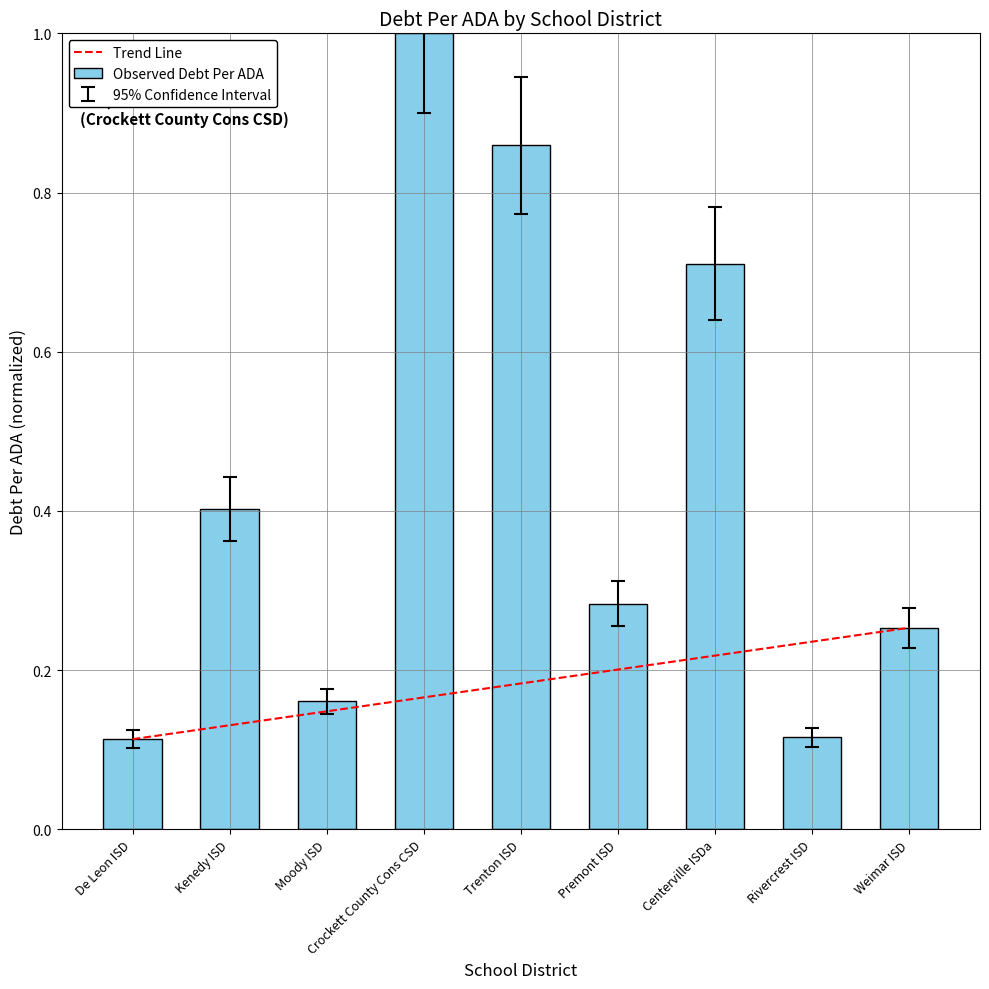

The chart shows a value of 1.2 at Centerville ISDa. True or false?

False